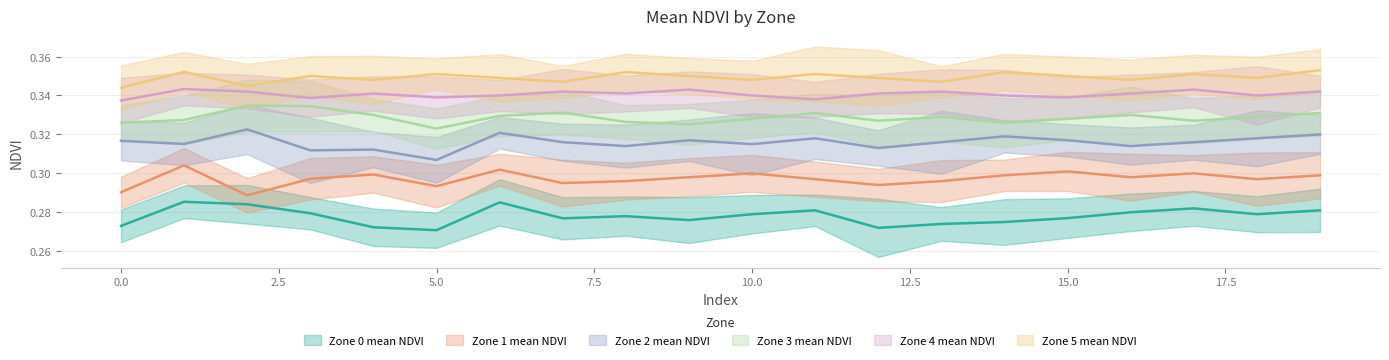

What is the total value across all series at 0?

1.9